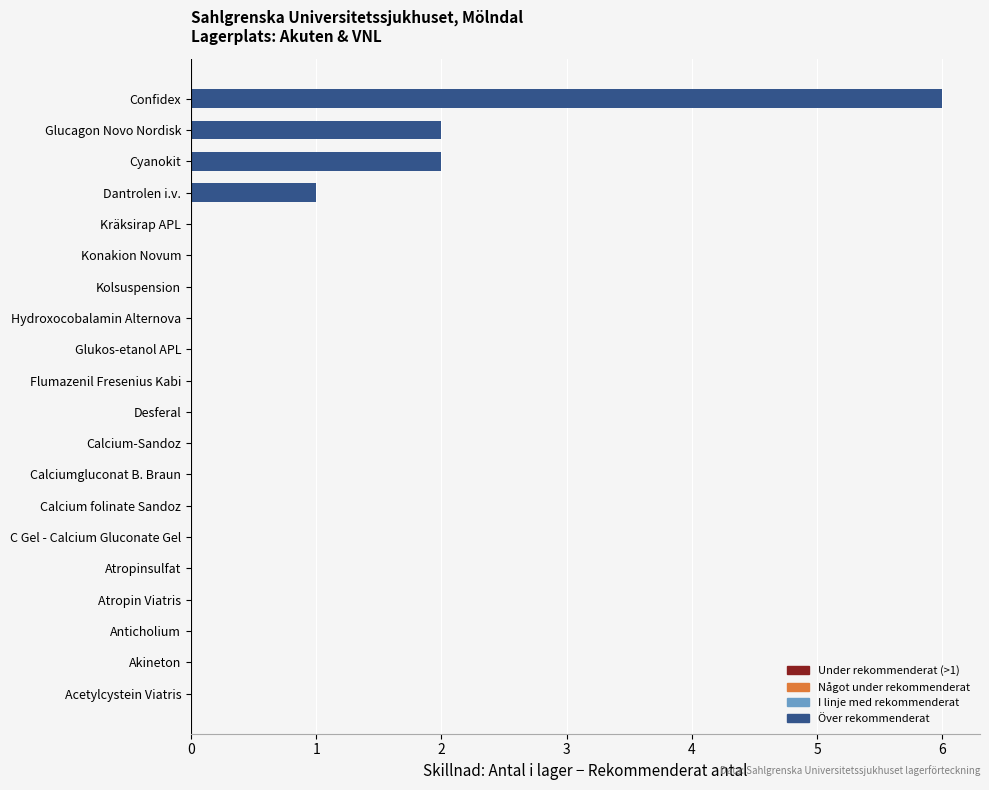

Reading bottom to top, transcribe all the data shown in this chart.

Acetylcystein Viatris=0	Akineton=0	Anticholium=0	Atropin Viatris=0	Atropinsulfat=0	C Gel - Calcium Gluconate Gel=0	Calcium folinate Sandoz=0	Calciumgluconat B. Braun=0	Calcium-Sandoz=0	Desferal=0	Flumazenil Fresenius Kabi=0	Glukos-etanol APL=0	Hydroxocobalamin Alternova=0	Kolsuspension=0	Konakion Novum=0	Kräksirap APL=0	Dantrolen i.v.=1	Cyanokit=2	Glucagon Novo Nordisk=2	Confidex=6